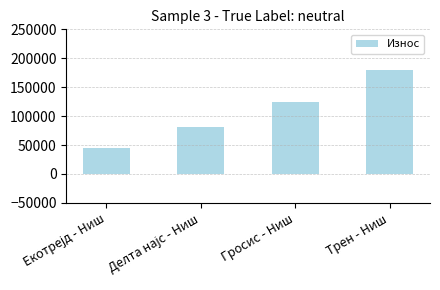

How many bars are there in total?

4